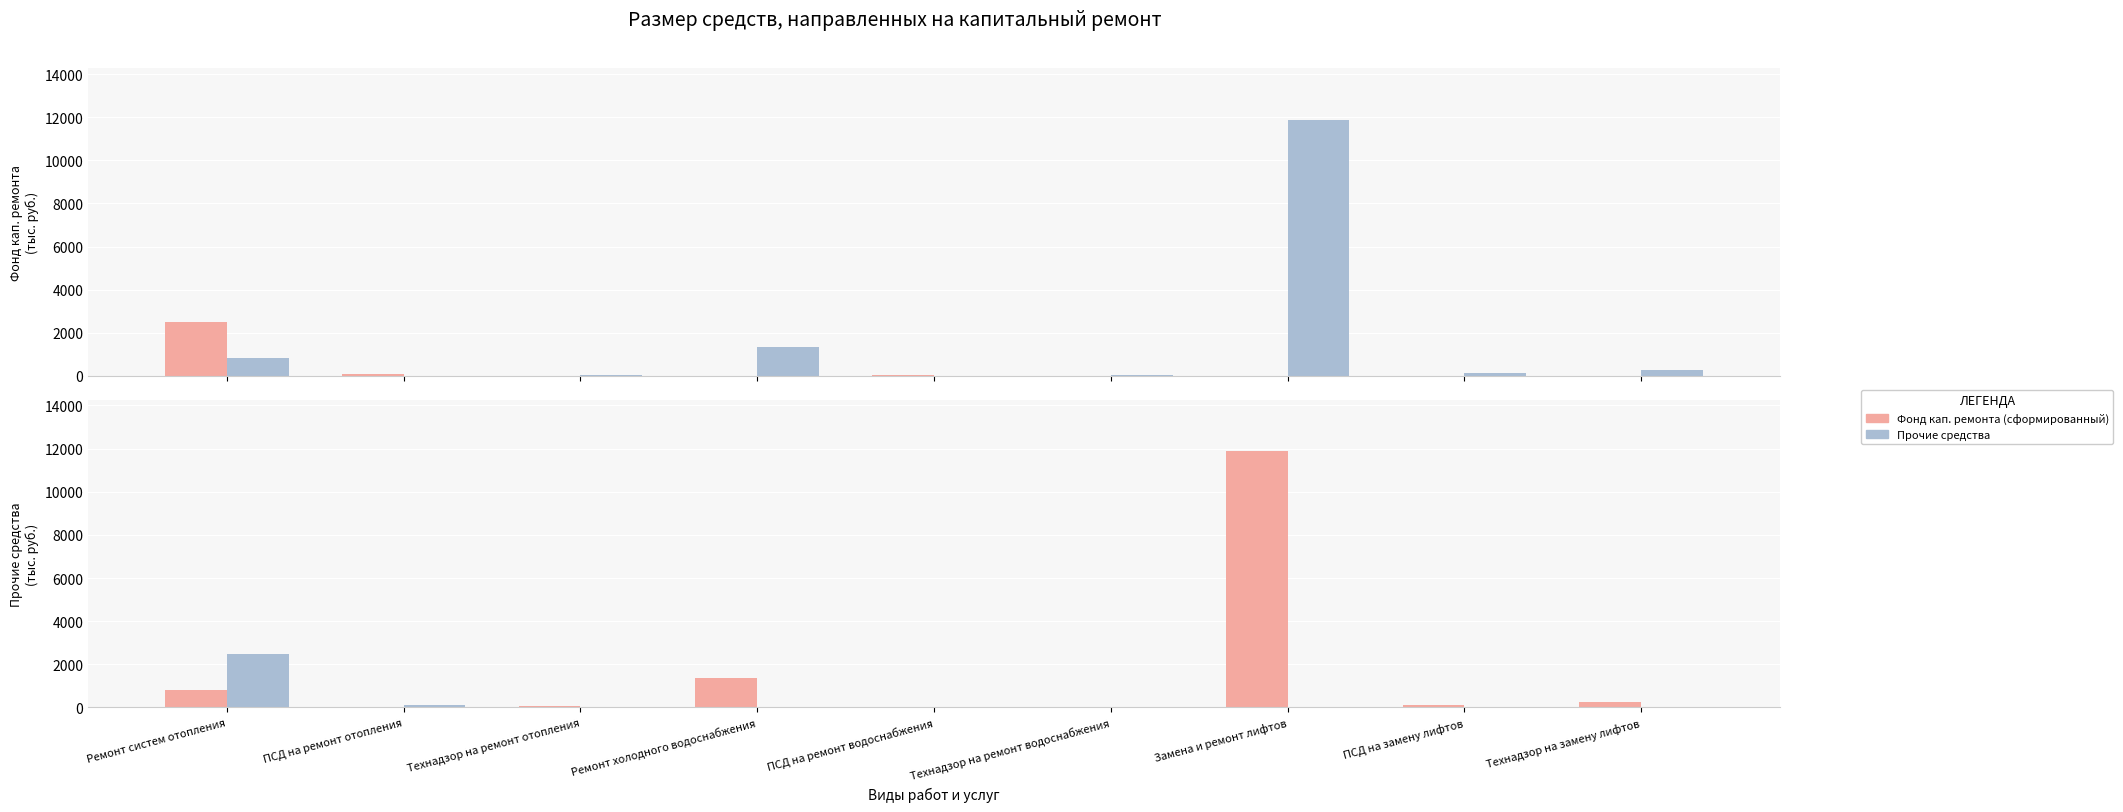

What is the average value of the Прочие средства series?

1617.4